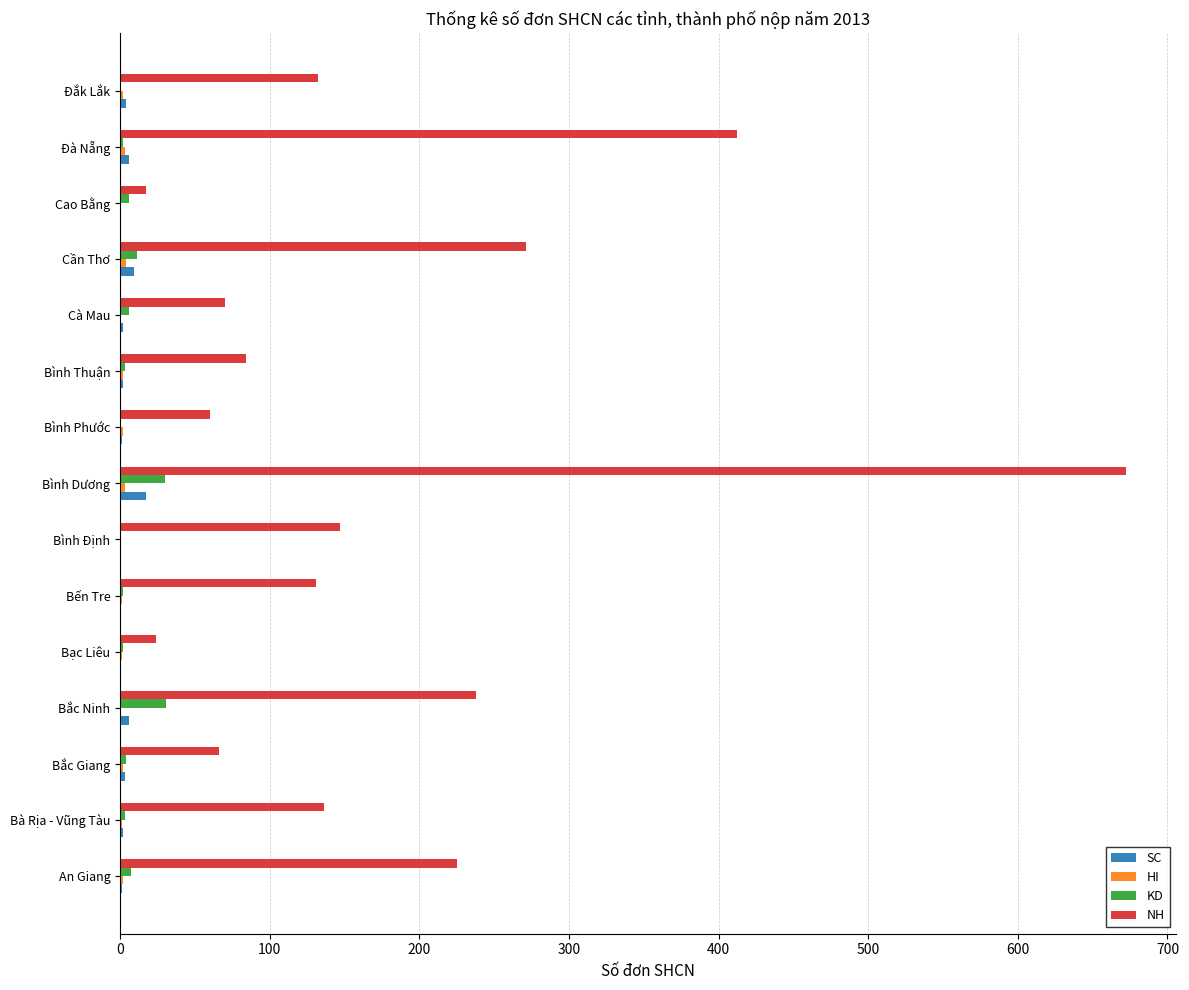

The NH series shows 100 at Cần Thơ. True or false?

False